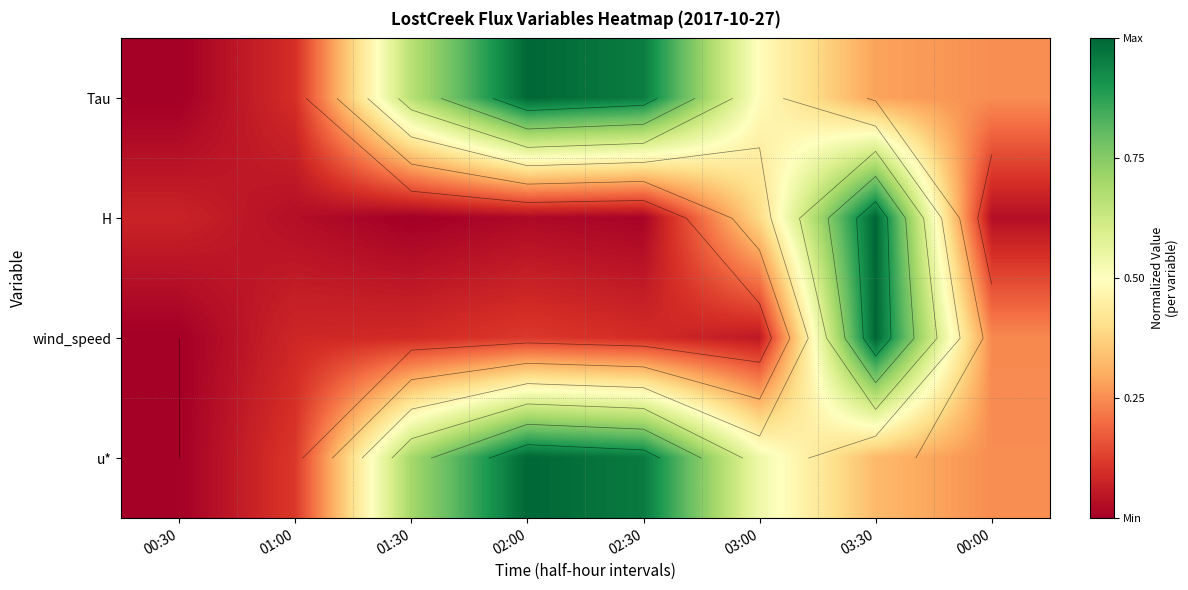

Which has a higher value, 00:00 or 02:00?

02:00